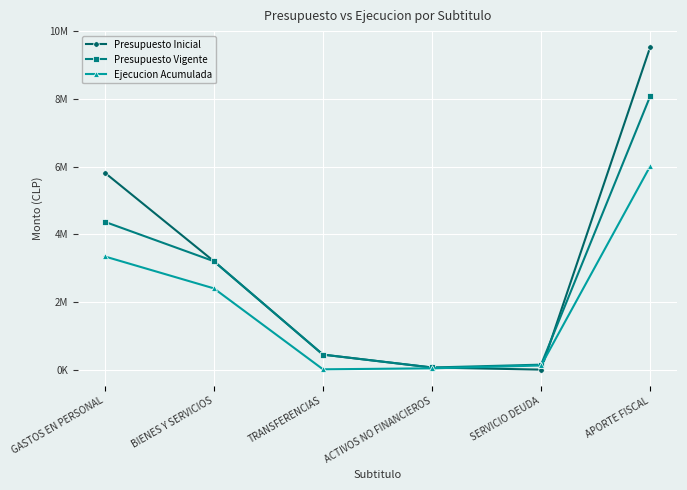

What are all the series names shown in the legend?

Presupuesto Inicial, Presupuesto Vigente, Ejecucion Acumulada